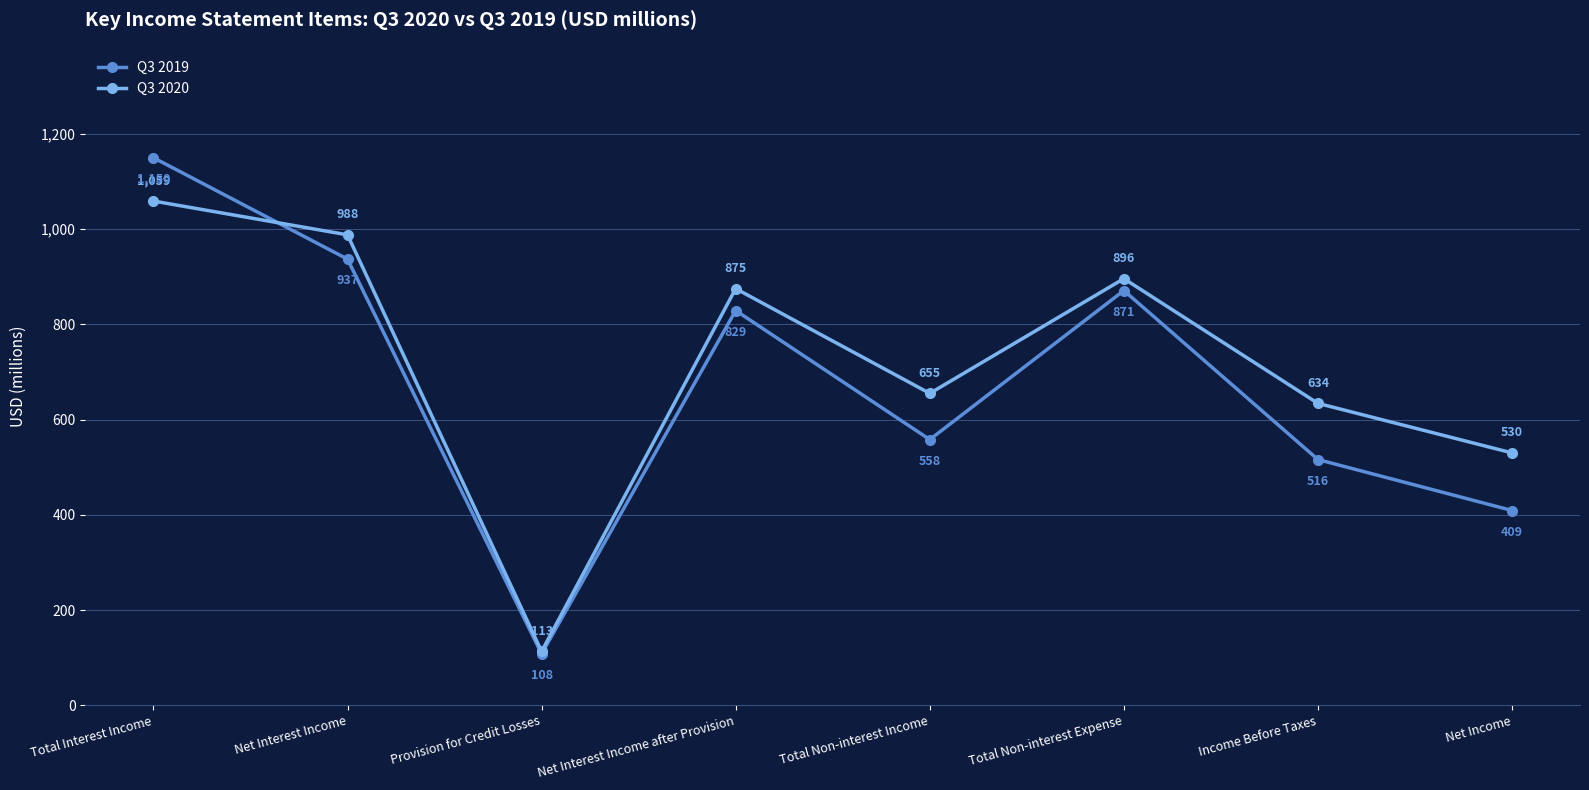

Is it true that Q3 2019 equals 153 at Provision for Credit Losses?

False